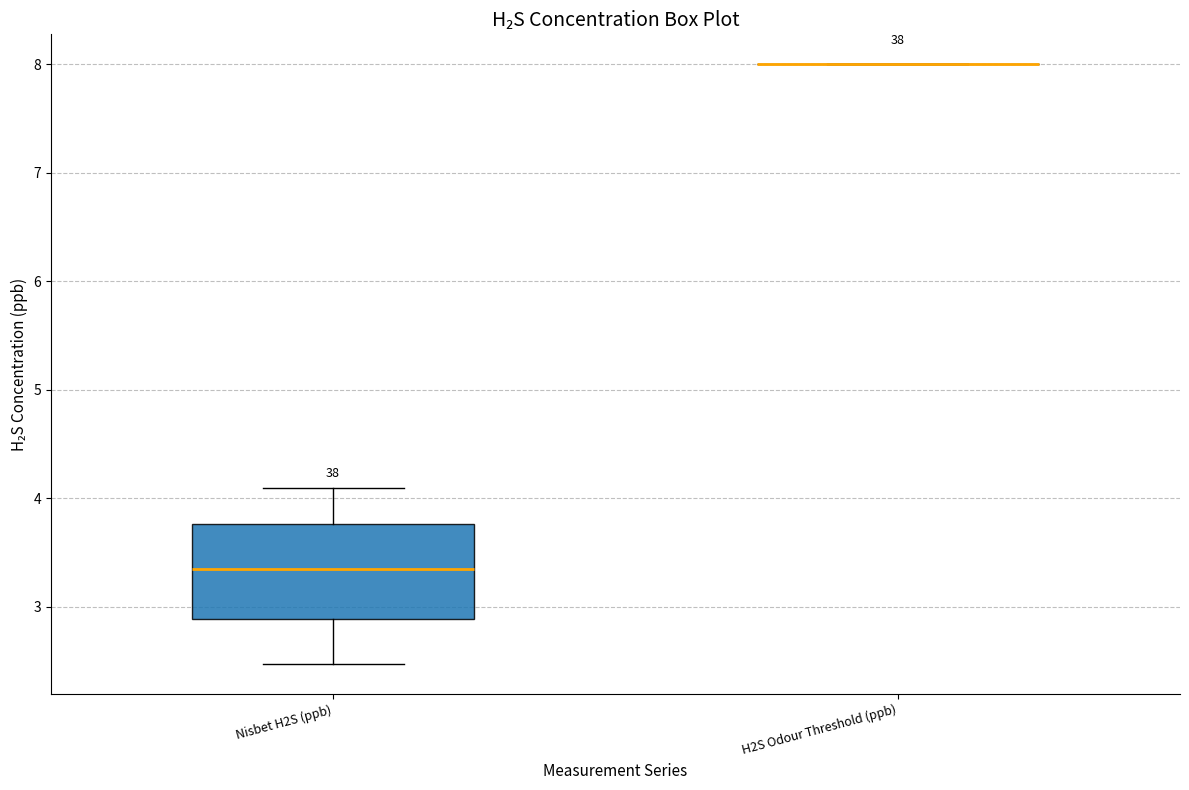

Comparing the boxes themselves (not the whiskers), which one is the tallest?

Nisbet H2S (ppb)